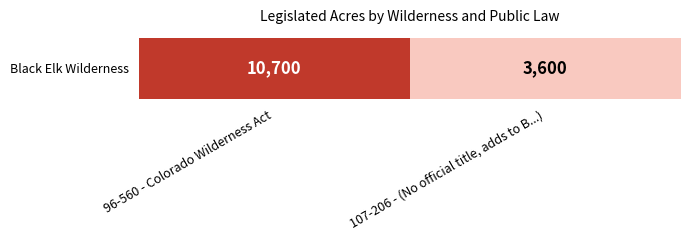

How many data points are less than 10700?

1